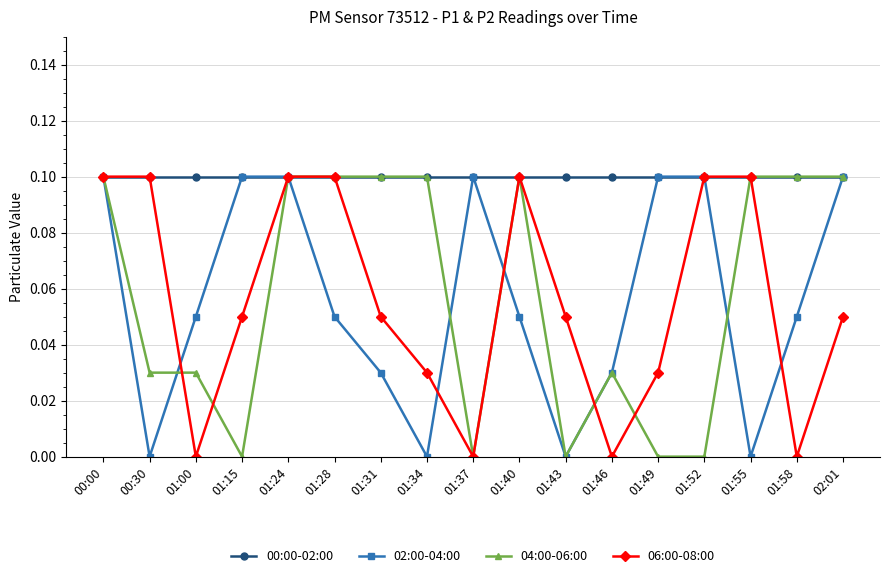

What is the label of the 10th point from the left?

01:40